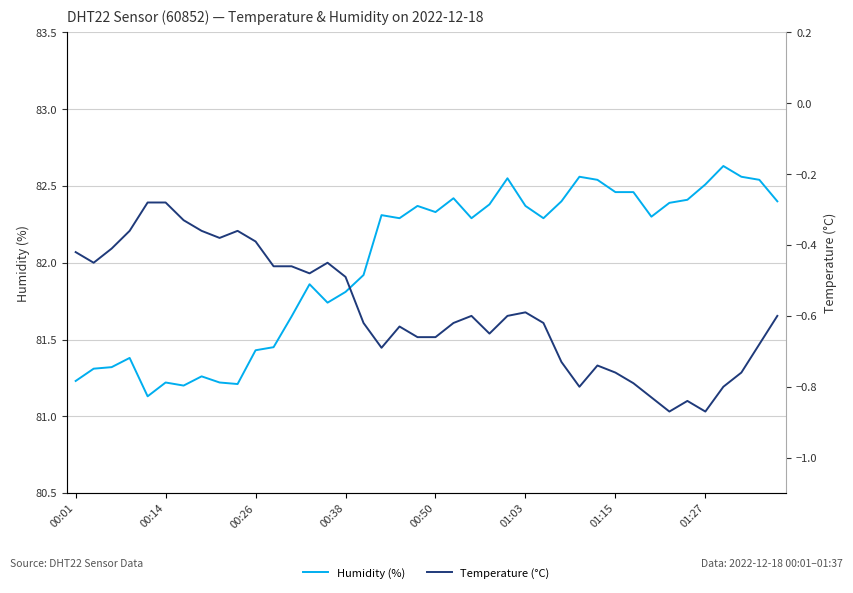

What is the sum of all Temperature (°C) values?

-23.4